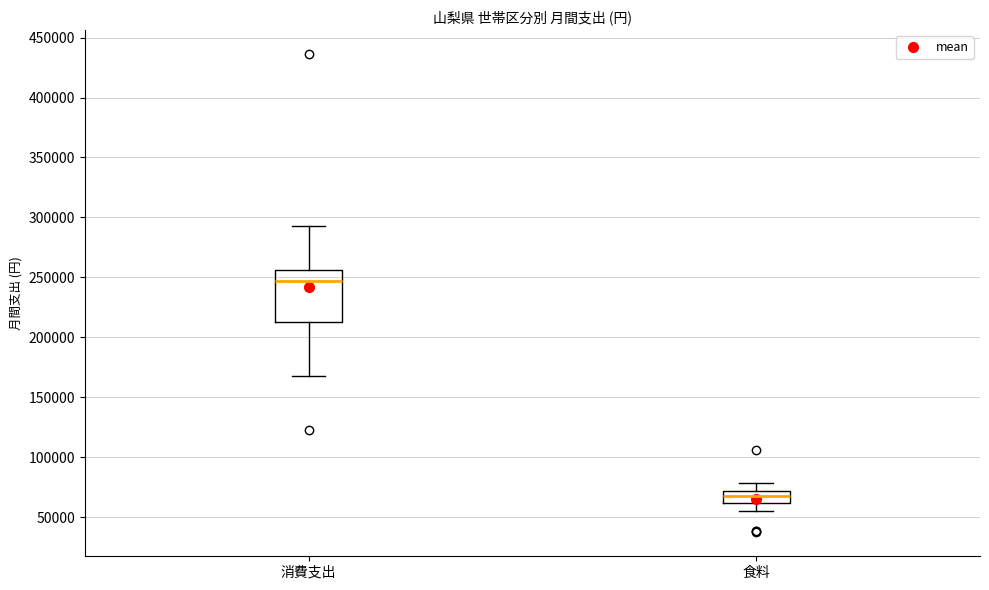

Reading left to right, read every box against the y-axis: the position of its median line, the range the box covers, and the ends of its whiskers. The values are not printed on the chart, so give them approximately, as read against the axis.

消費支出: median 245000, box 215000 to 255000, whiskers 170000 to 295000
食料: median 70000 (inside the box), box 60000 to 70000, whiskers 55000 to 80000